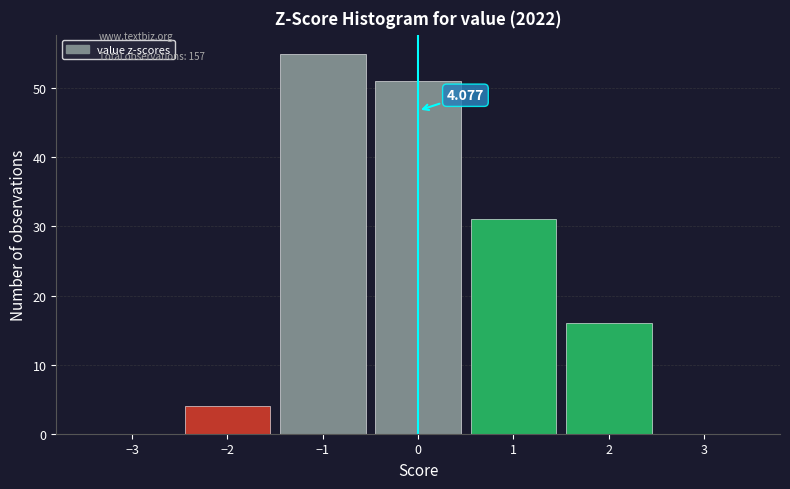

Which range on the x-axis has the tallest bar?

-1.5 to -0.5